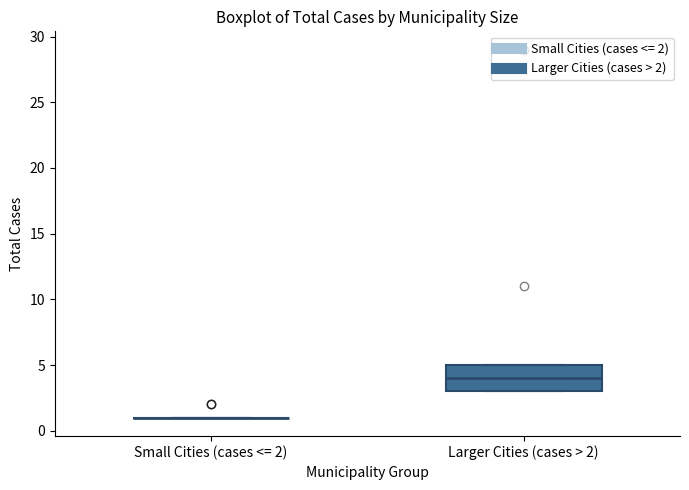

Reading left to right, read every box against the y-axis: the position of its median line, the range the box covers, and the ends of its whiskers. The values are not printed on the chart, so give them approximately, as read against the axis.

Small Cities (cases <= 2): box collapsed to a line at 1, whiskers 1 to 1
Larger Cities (cases > 2): median 4, box 3 to 5, whiskers 3 to 5